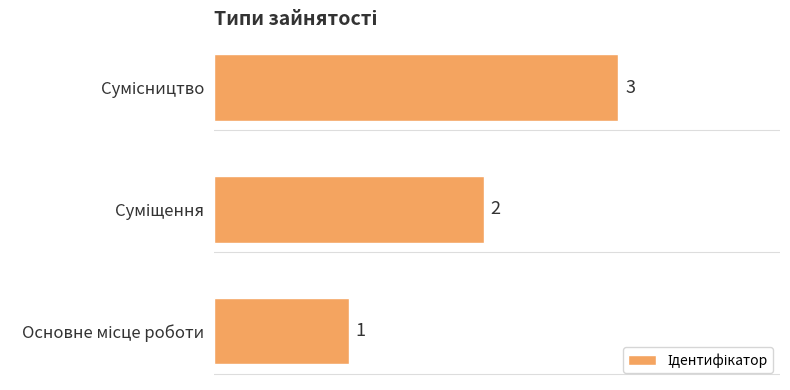

Count the values in the range 1 to 3.

3